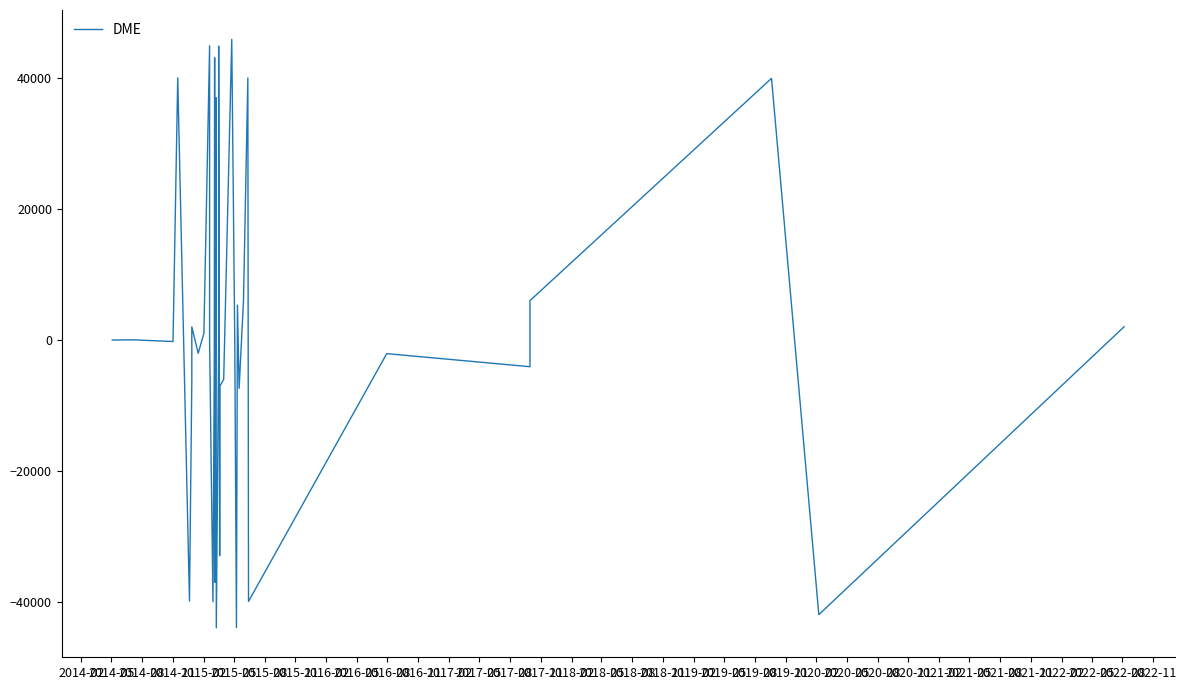

What is the difference between the values at 2015-11 and 2016-02?

3063